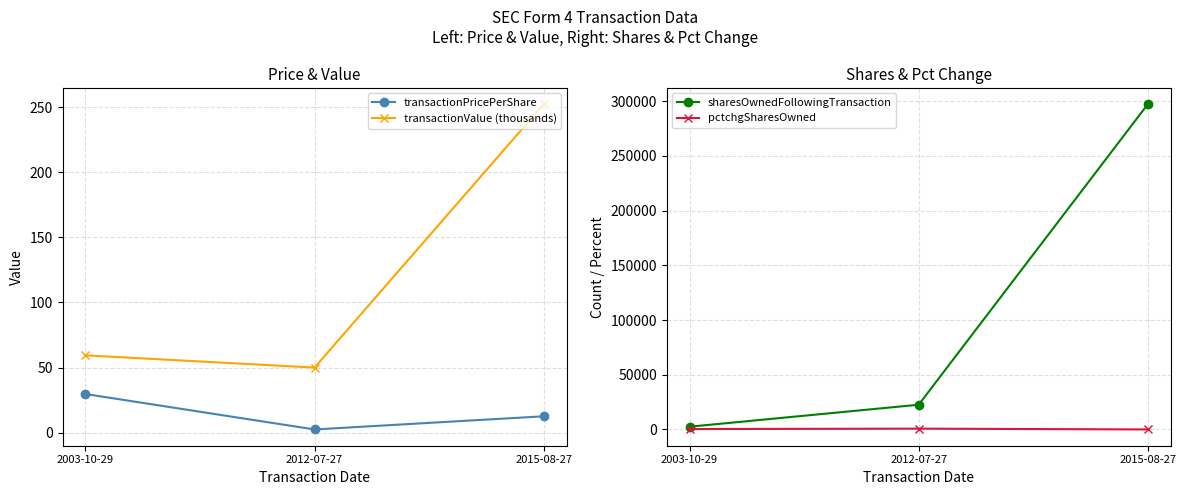

At how many categories does at least one series exceed 183104?

1